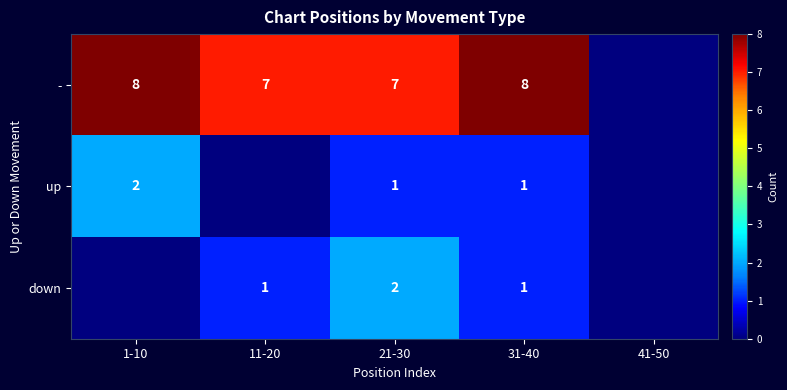

True or false: up has a value of 0 at 21-30.

False